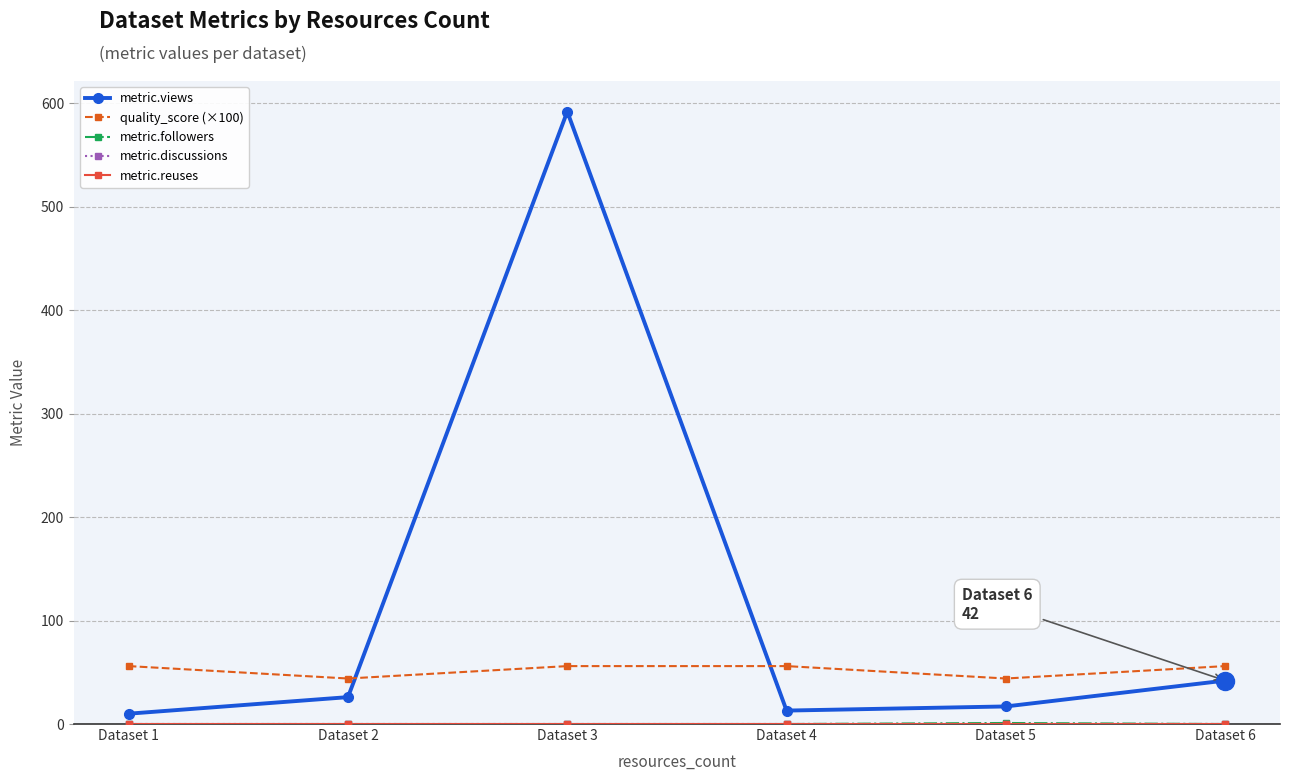

Reading left to right, what are all the values shown in this chart?

metric.views: Dataset 1=10.0	Dataset 2=26.0	Dataset 3=592.0	Dataset 4=13.0	Dataset 5=17.0	Dataset 6=42.0
quality_score (×100): Dataset 1=56.0	Dataset 2=44.0	Dataset 3=56.0	Dataset 4=56.0	Dataset 5=44.0	Dataset 6=56.0
metric.followers: Dataset 1=0.0	Dataset 2=0.0	Dataset 3=0.0	Dataset 4=0.0	Dataset 5=1.0	Dataset 6=0.0
metric.discussions: Dataset 1=0.0	Dataset 2=0.0	Dataset 3=0.0	Dataset 4=0.0	Dataset 5=0.0	Dataset 6=0.0
metric.reuses: Dataset 1=0.0	Dataset 2=0.0	Dataset 3=0.0	Dataset 4=0.0	Dataset 5=0.0	Dataset 6=0.0